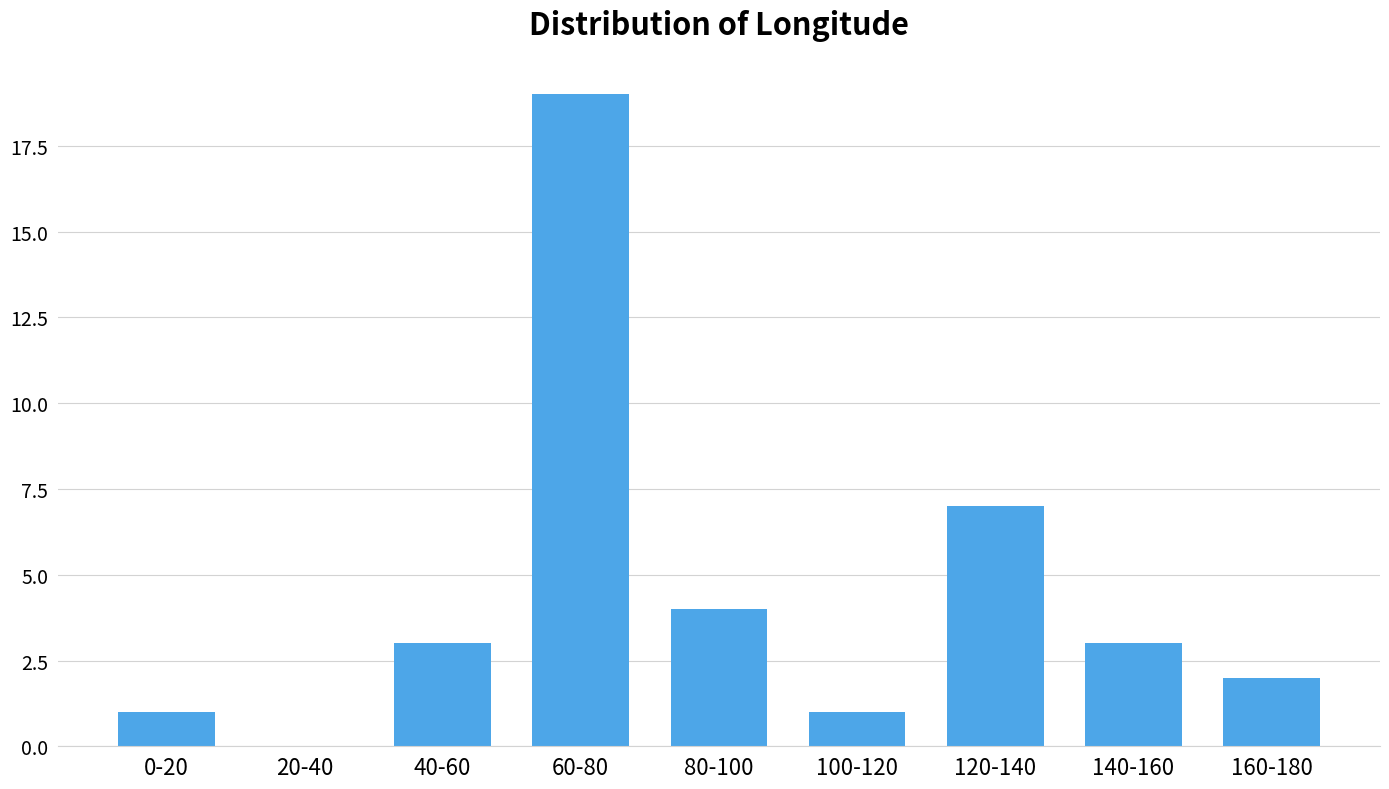

Reading left to right, what are all the values shown in this chart?

0-20=1	20-40=0	40-60=3	60-80=19	80-100=4	100-120=1	120-140=7	140-160=3	160-180=2